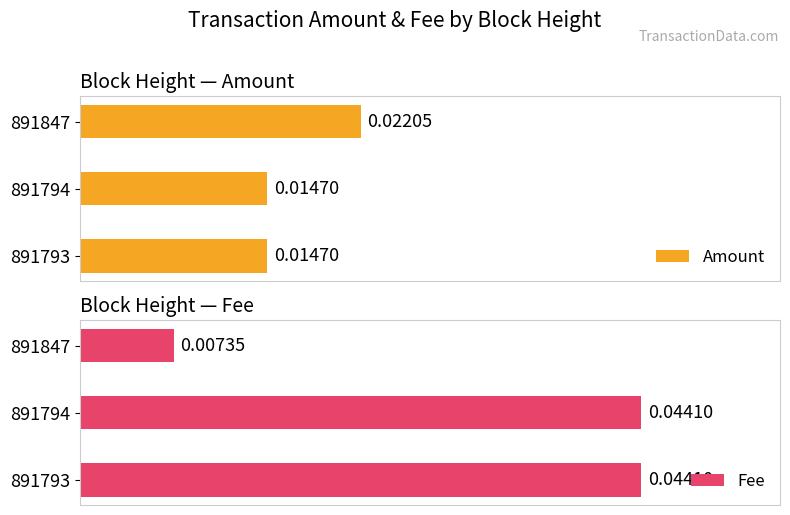

At how many categories does at least one series exceed 0?

3